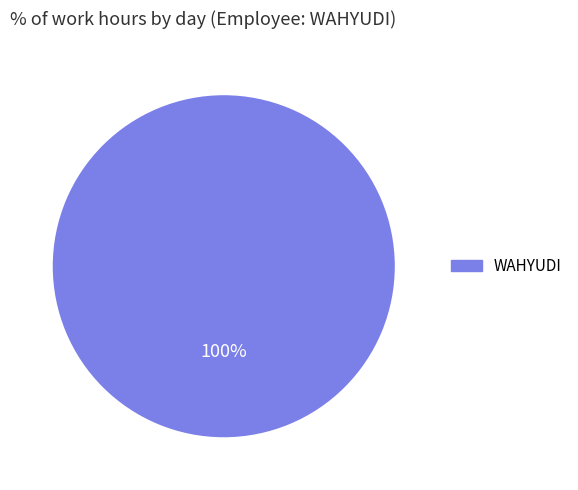

Is there a majority slice in this chart?

Yes